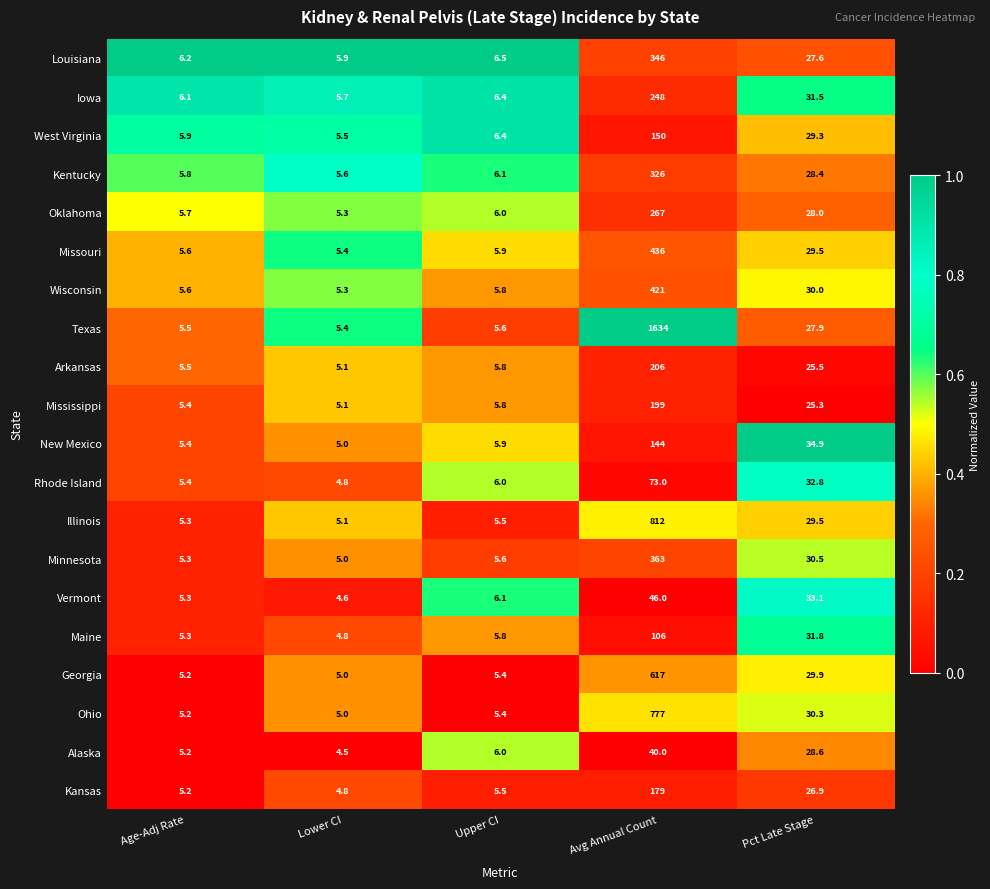

How many categories are shown in the chart?

5